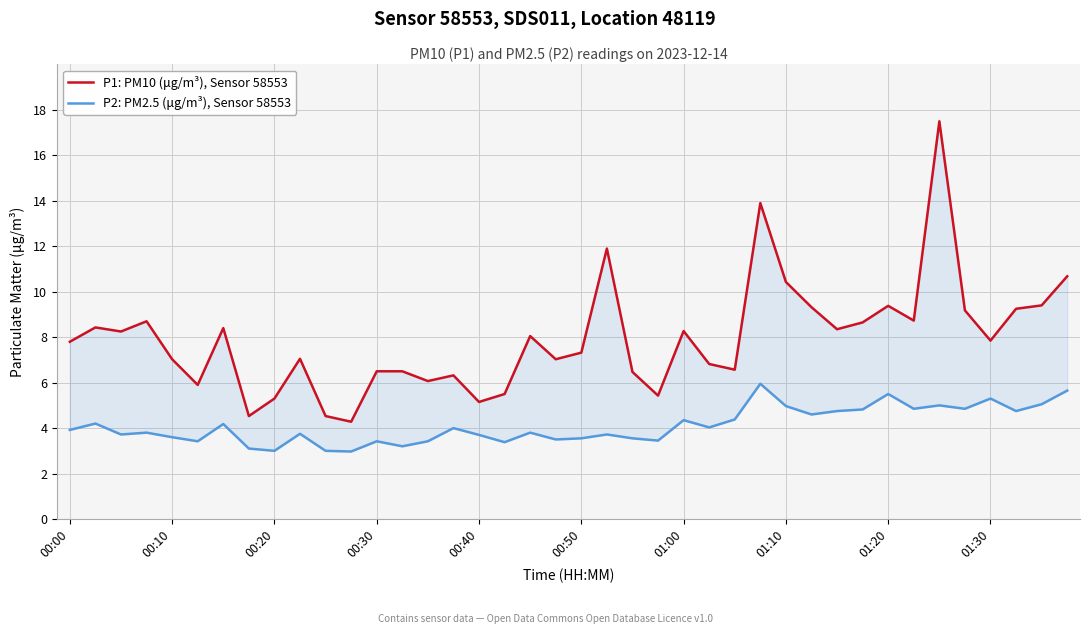

Which series changed the most between 24 and 38?

P1: PM10 (μg/m³), Sensor 58553